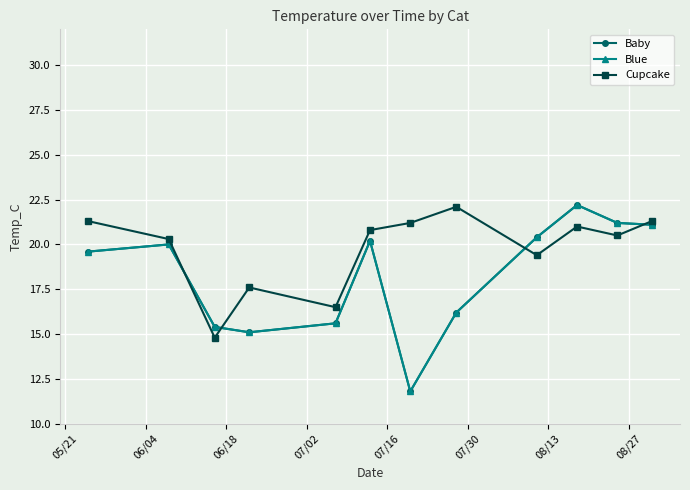

Is this an area chart (filled region under the line)?

No